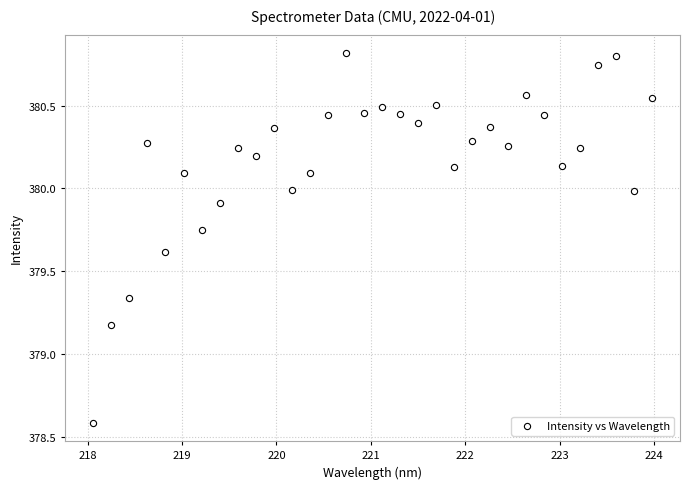

What is the range of X values (max minus min)?

5.9